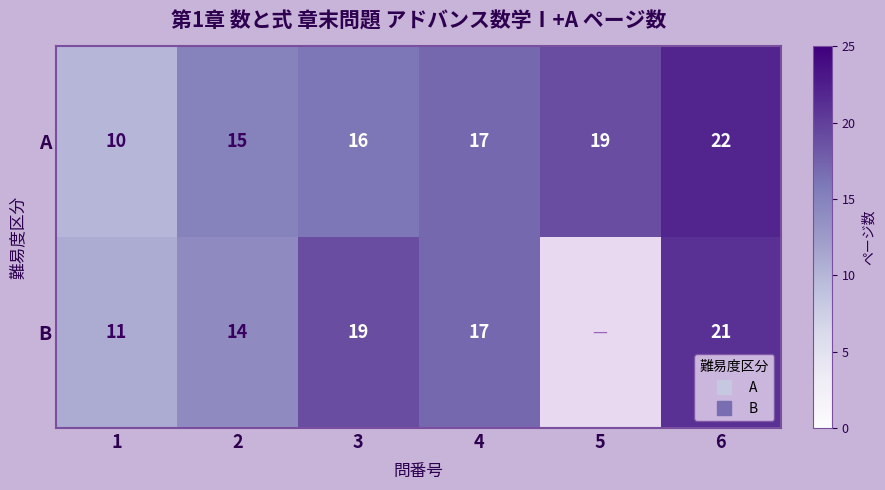

What is the minimum value for B?

11.0